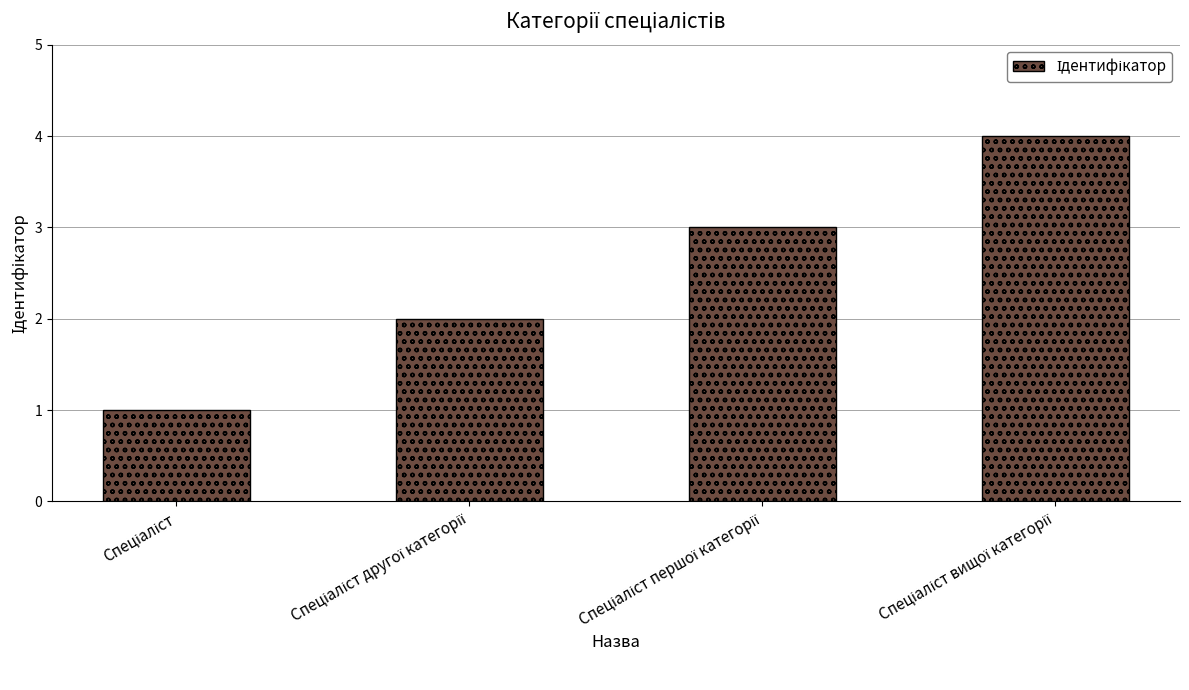

What is the sum of all values?

10